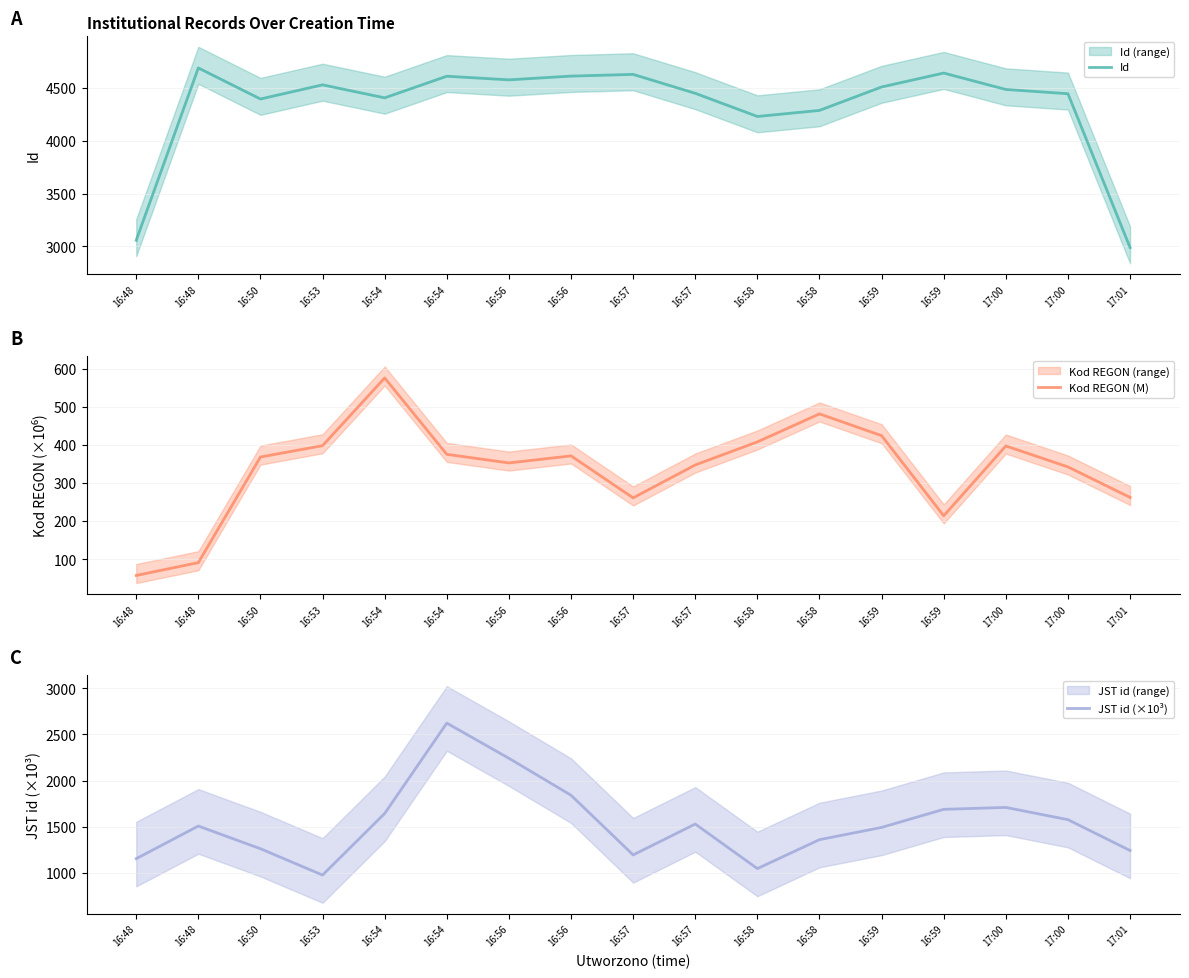

Does the chart have visible grid lines?

Yes